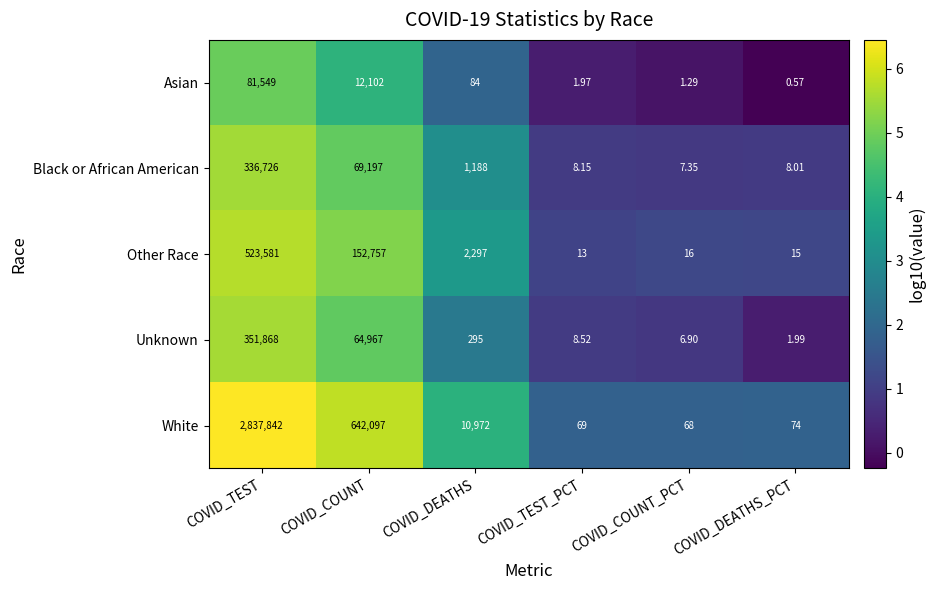

Which series has the widest spread of values?

White